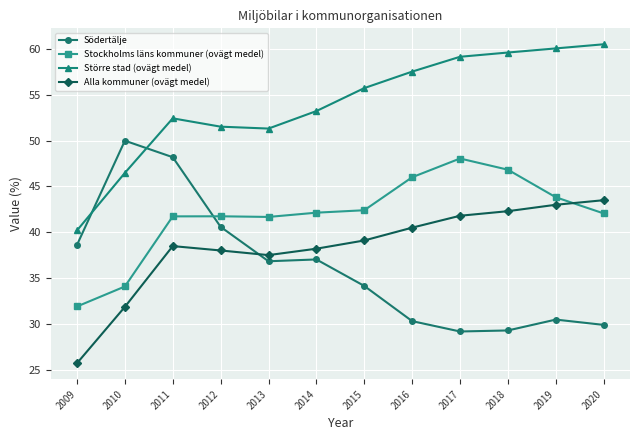

Between 2009 and 2018, which series saw the biggest shift?

Större stad (ovägt medel)